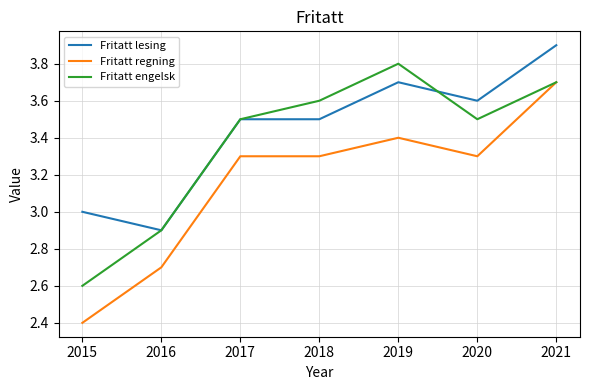

What are all the series names shown in the legend?

Fritatt lesing, Fritatt regning, Fritatt engelsk